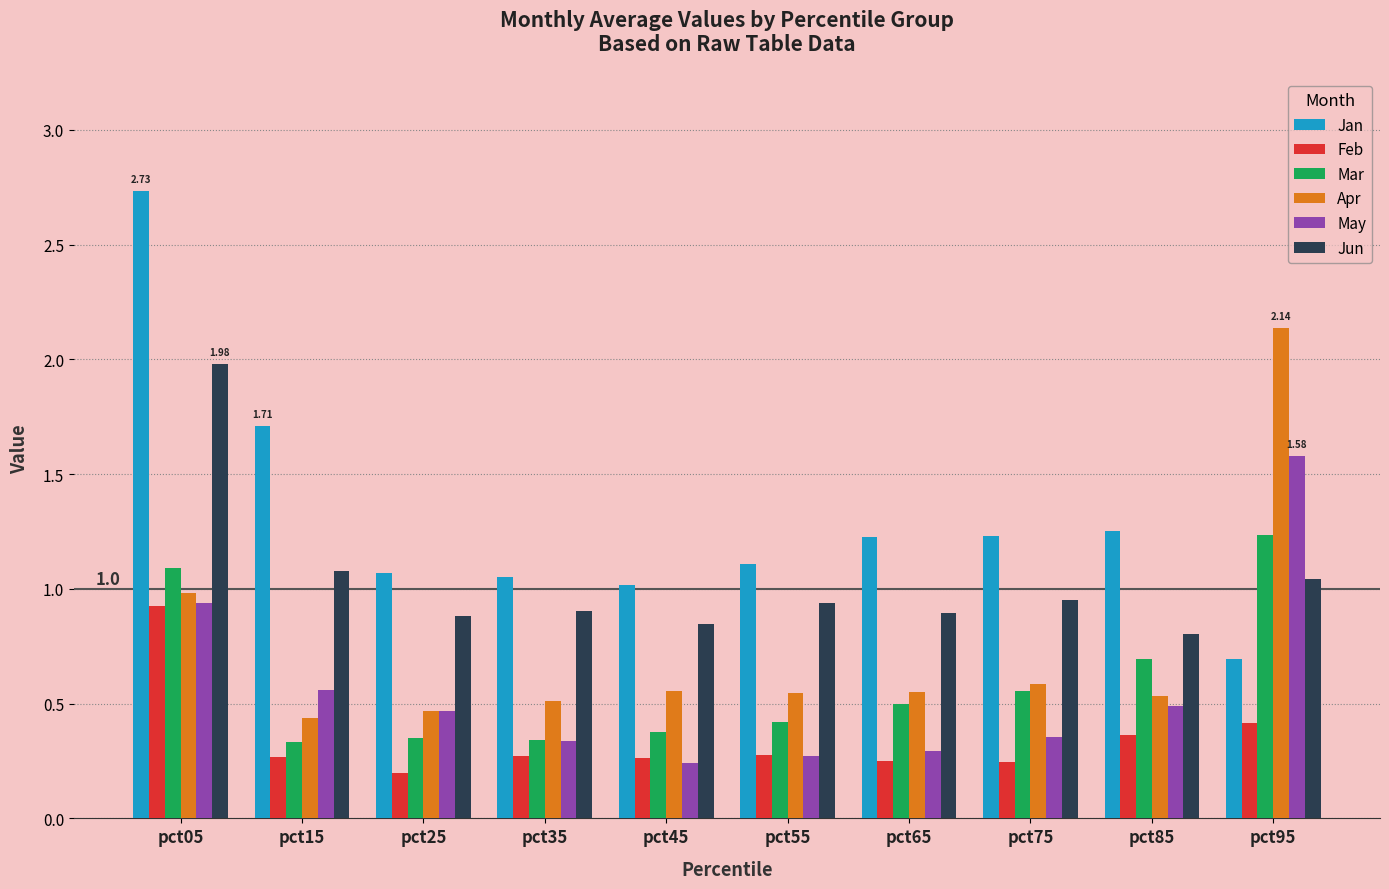

Which series has the largest total across all categories?

Jan